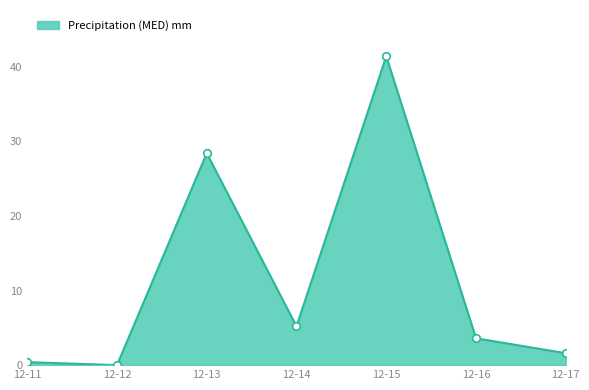

What is the change in value from 12-12 to 12-15?

+41.4